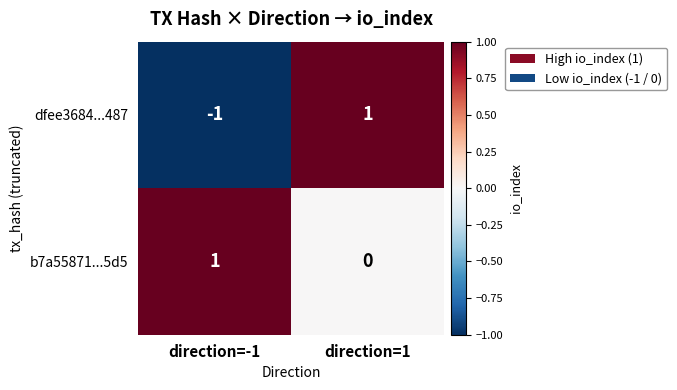

Reading left to right, what are all the values shown in this chart?

dfee3684...487: -1	1
b7a55871...5d5: 1	0